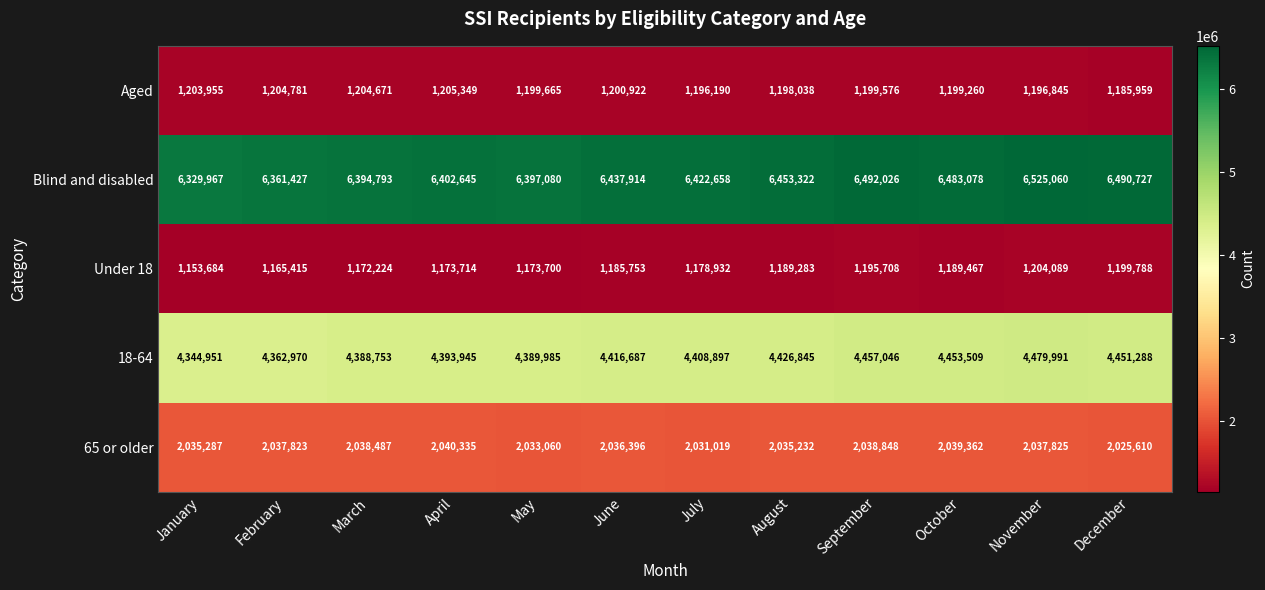

At which label is Under 18 closest to 1178886?

July